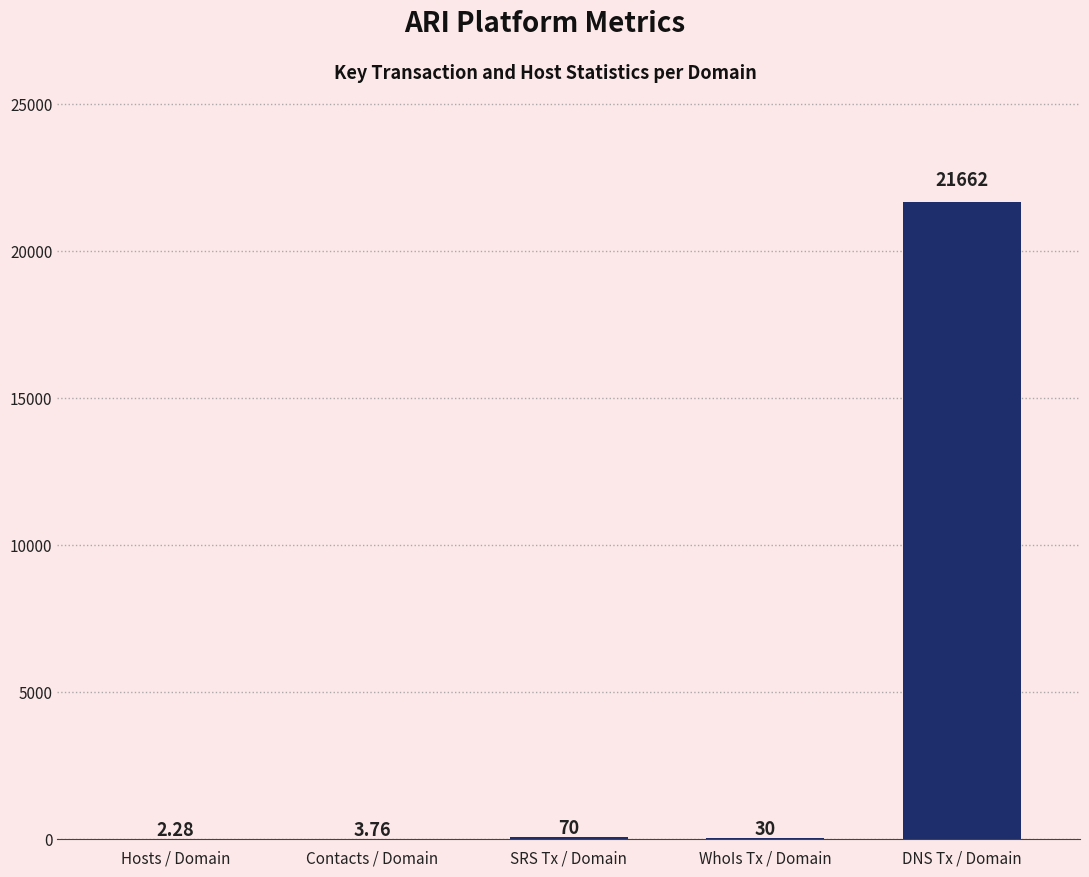

What is the sum of all values?

21768.0